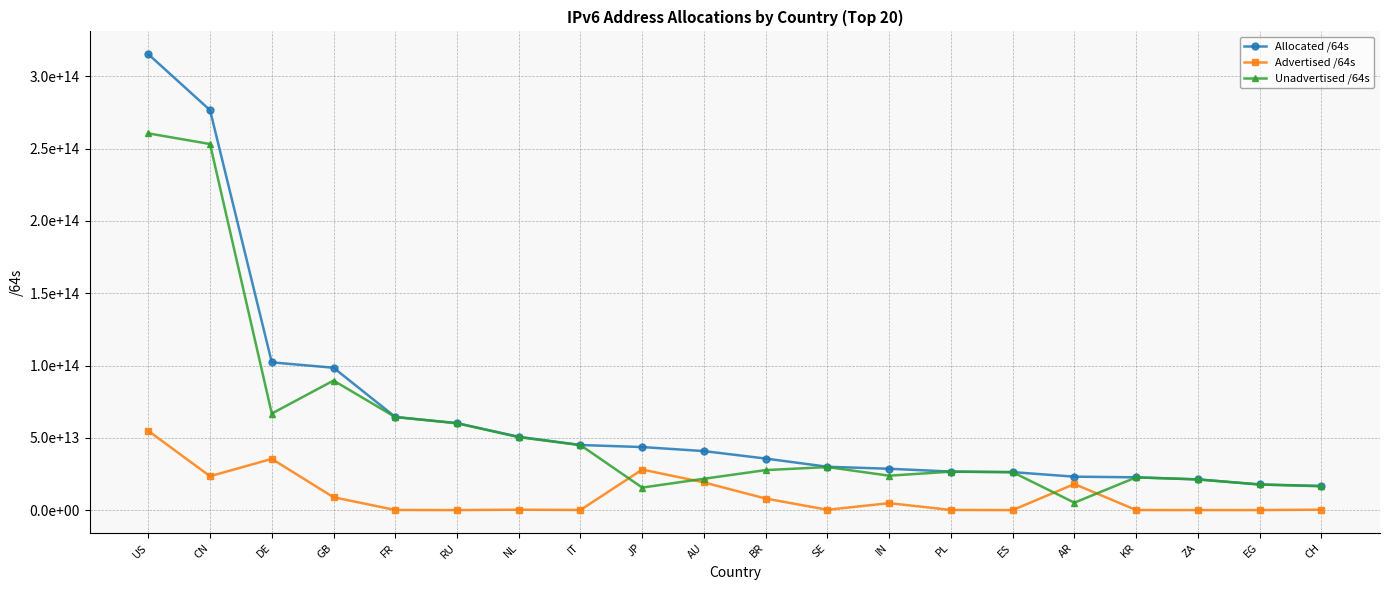

Is this an area chart (filled region under the line)?

No